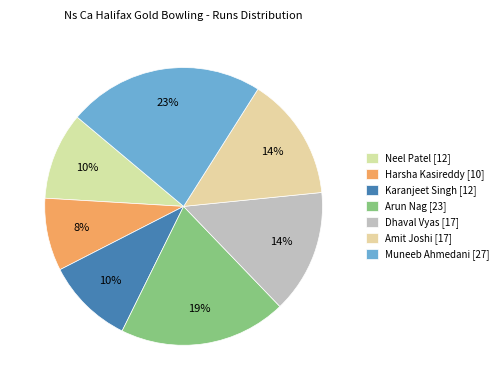

Which slice is the smallest?

Harsha Kasireddy